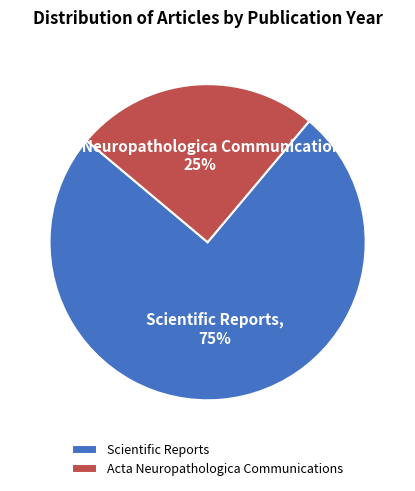

To the nearest percent, what is the combined percentage of Acta Neuropathologica Communications and Scientific Reports?

100%